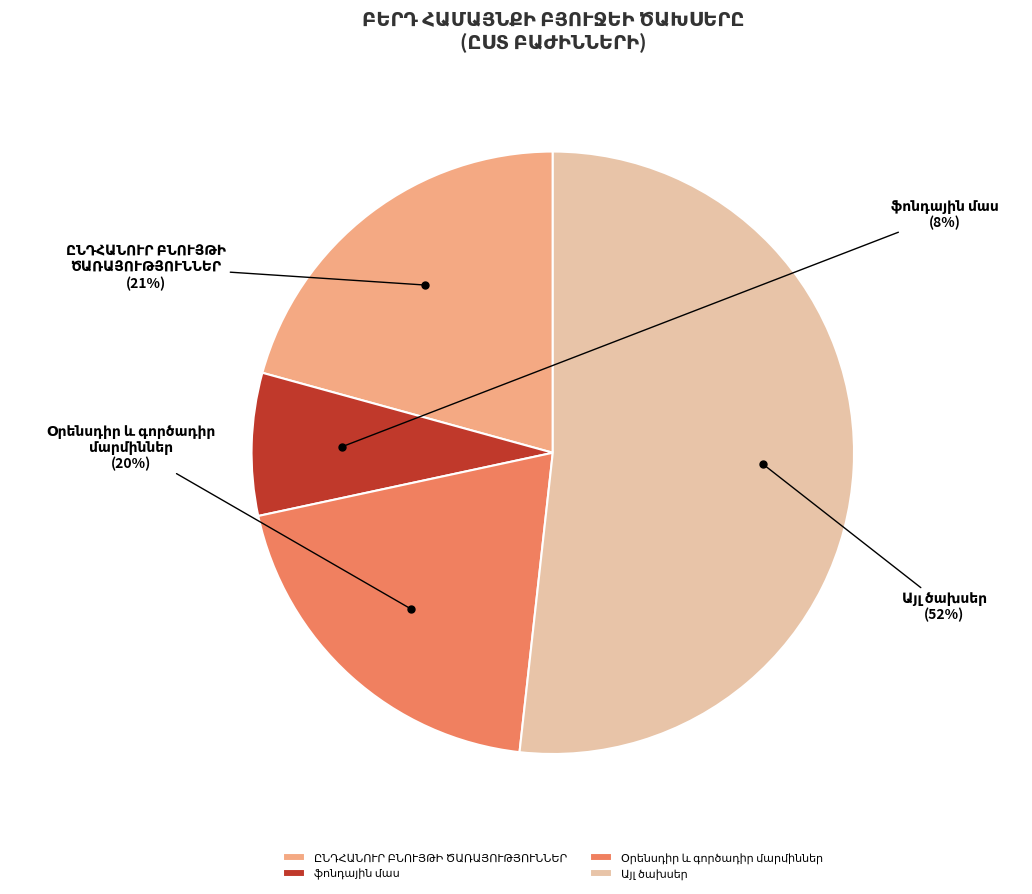

Count the number of slices in the pie.

4